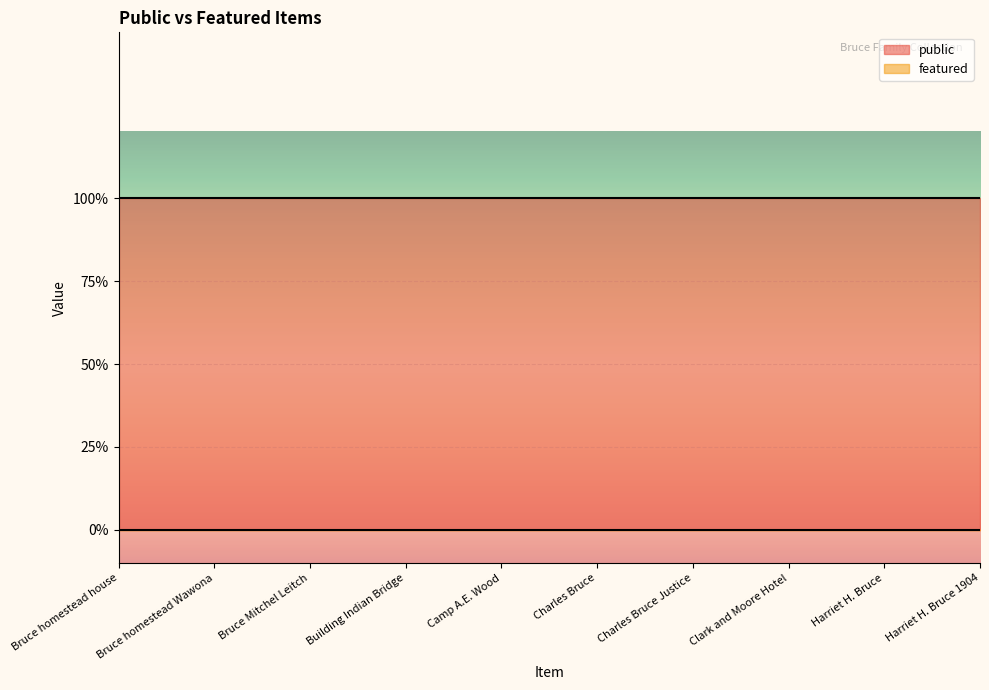

How many categories are shown in the chart?

10